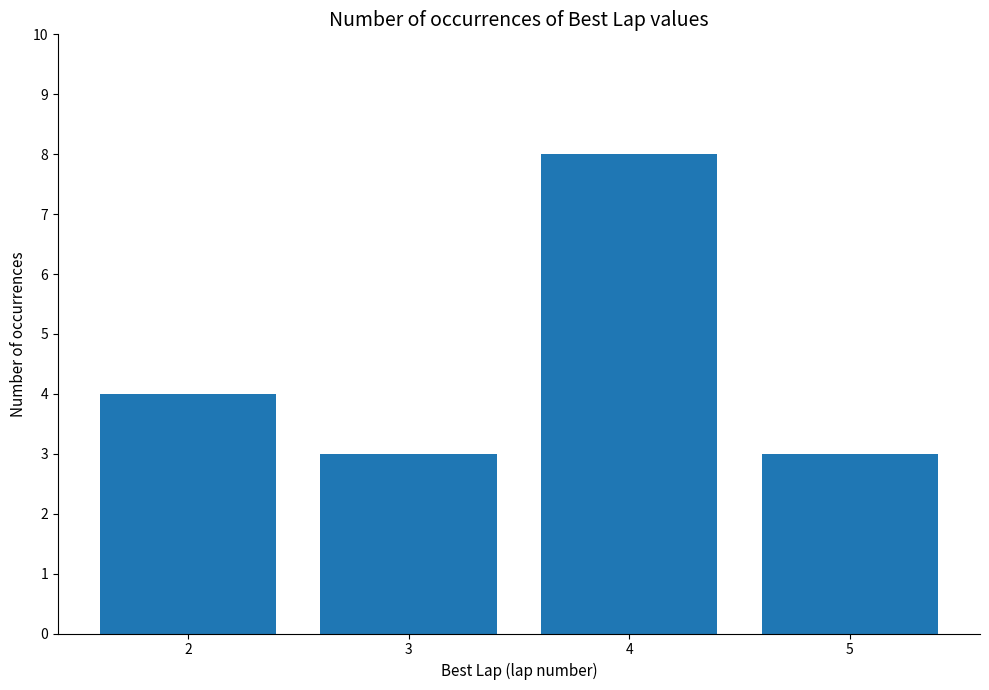

What is the value of the 2nd bar from the left?

3